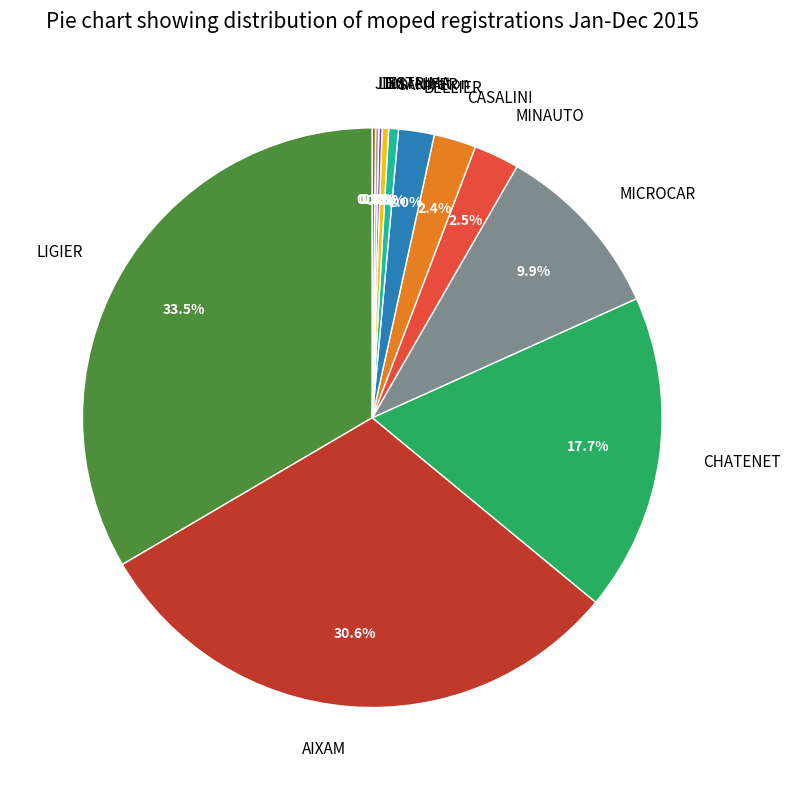

What percentage is the CHATENET slice, to the nearest percent?

18%